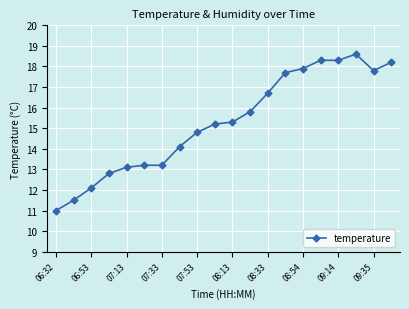

What is the difference between the maximum and minimum values?

7.6